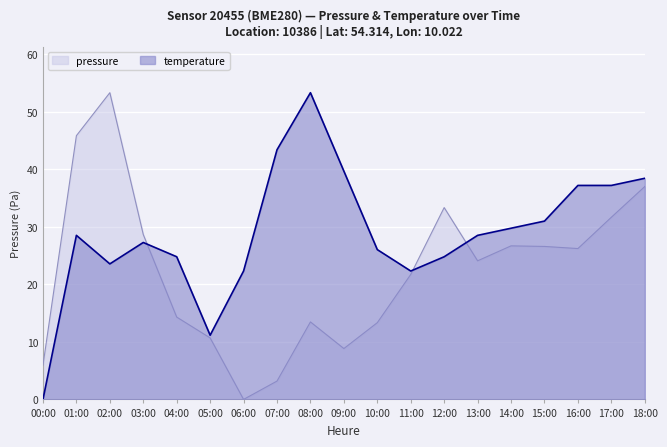

What is the label of the 6th point from the left?

05:00